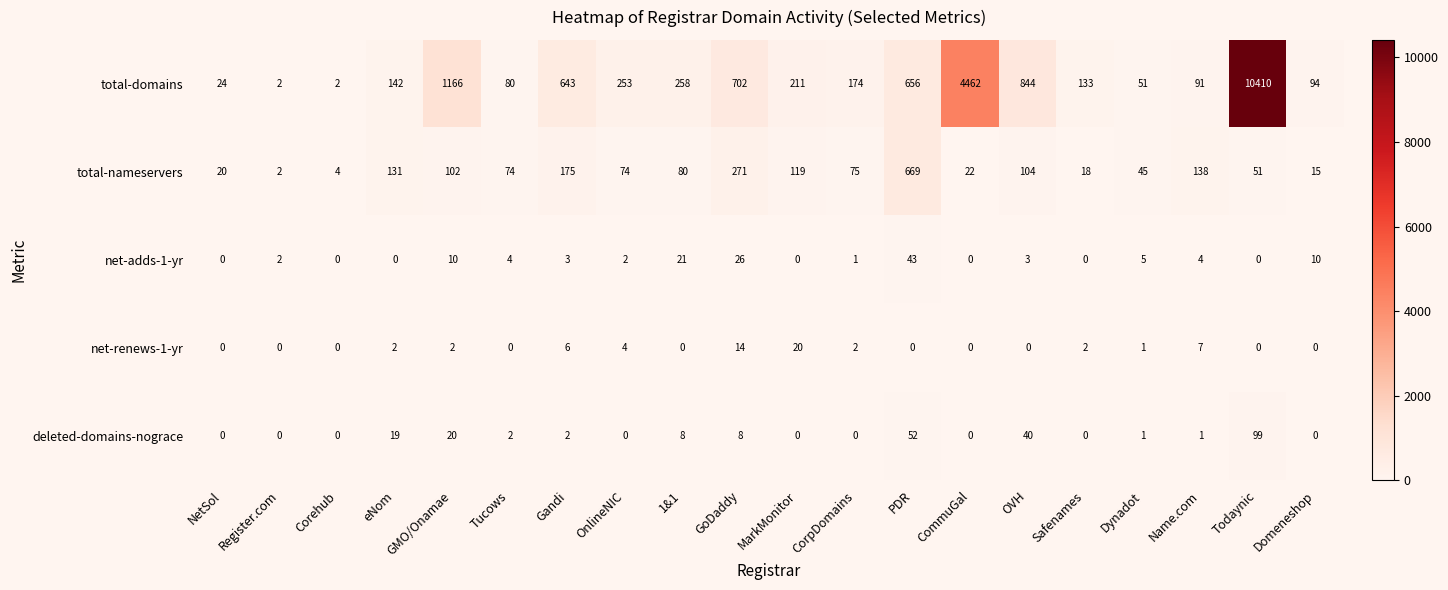

What is the total value across all series at Todaynic?

10560